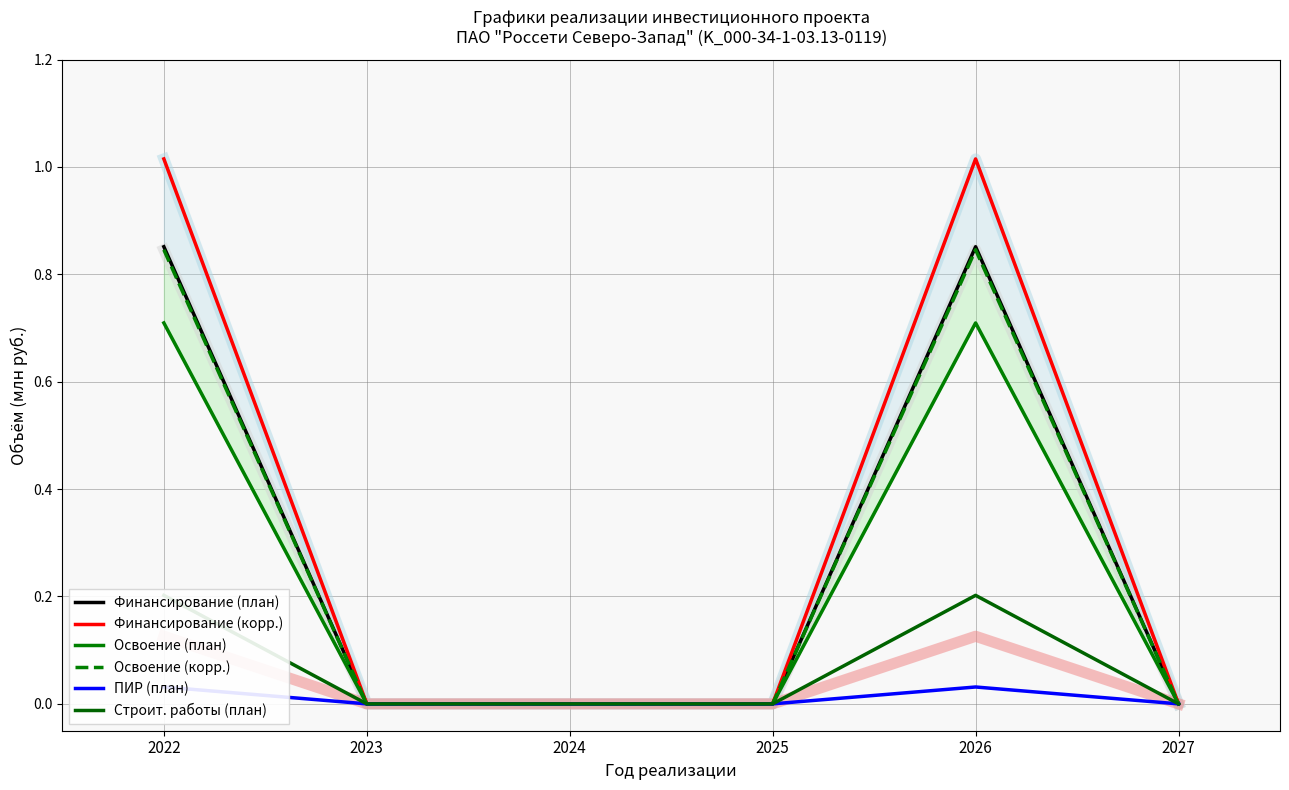

Between 2025 and 2026, which series saw the biggest shift?

Финансирование (корр.)